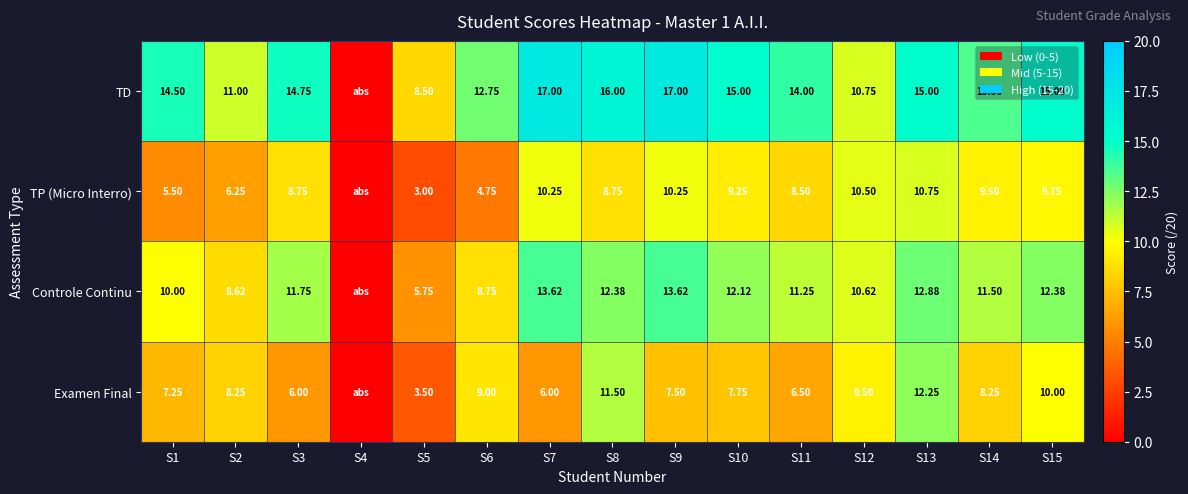

Rank the series at S10 from highest to lowest value.

TD, Controle Continu, TP (Micro Interro), Examen Final